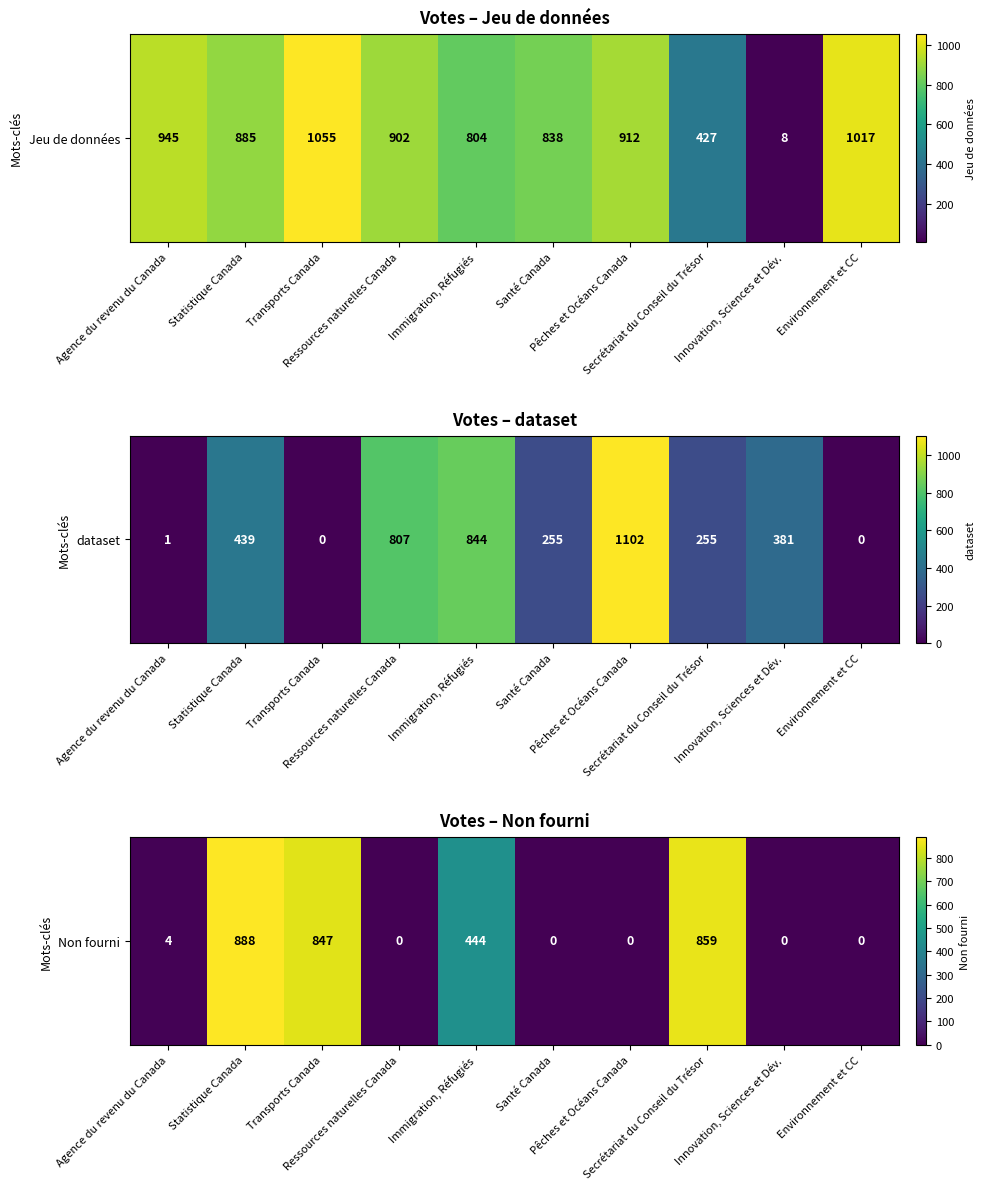

Rank the categories by value from highest to lowest.

Statistique Canada, Secrétariat du Conseil du Trésor, Transports Canada, Immigration, Réfugiés, Agence du revenu du Canada, Ressources naturelles Canada, Santé Canada, Pêches et Océans Canada, Innovation, Sciences et Dév., Environnement et CC